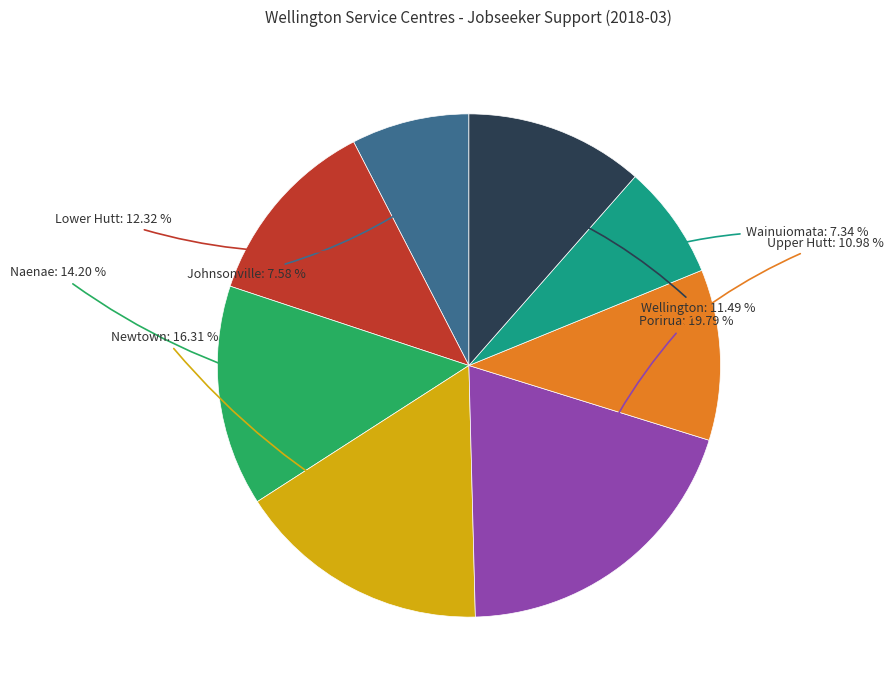

Is there a majority slice in this chart?

No